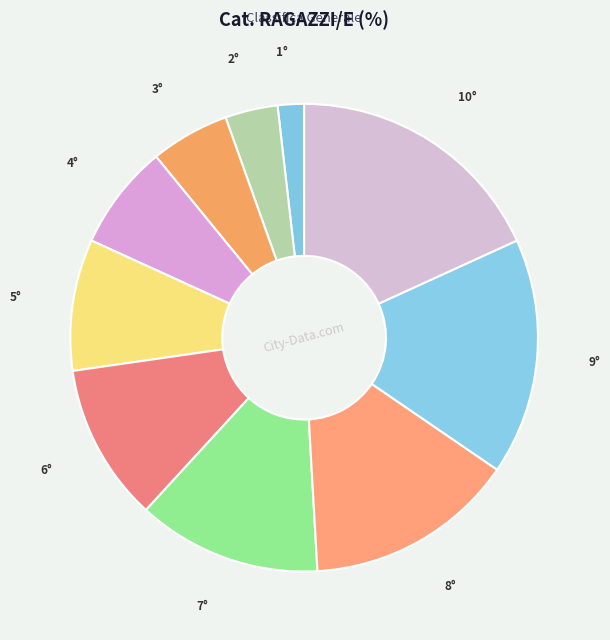

To the nearest percent, what is the difference between the largest and smallest slice percentages?

16%